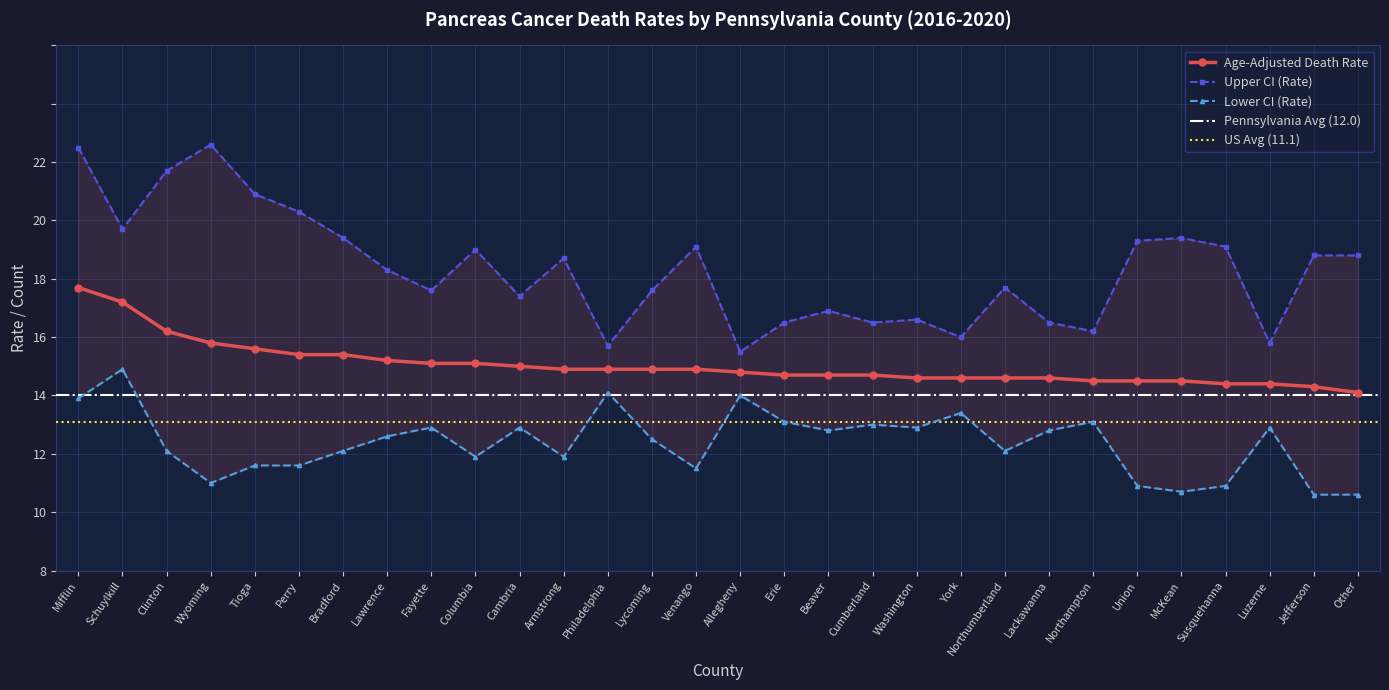

What is the label of the 10th point from the right?

York